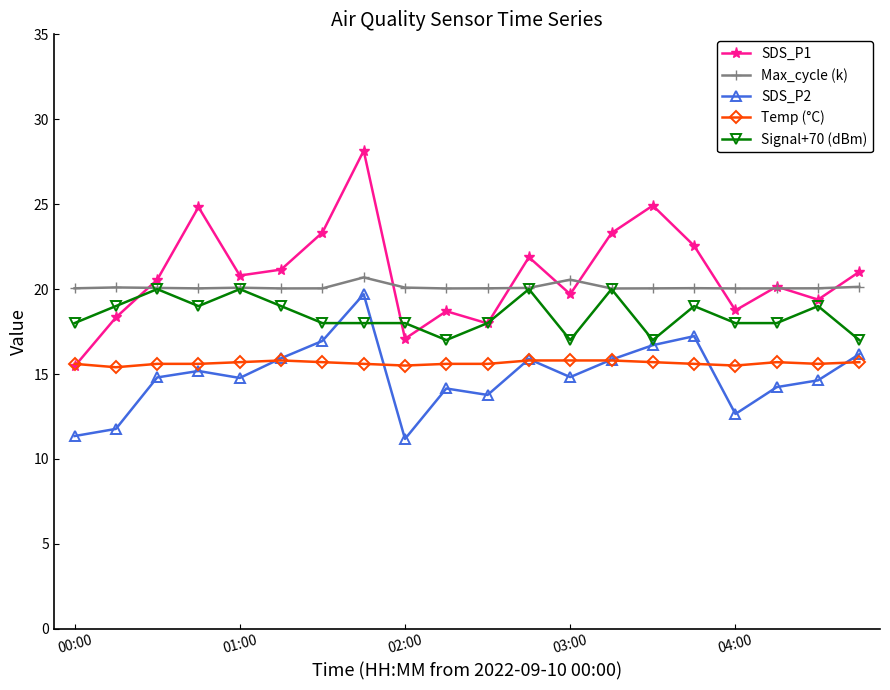

At how many categories does at least one series exceed 18?

20